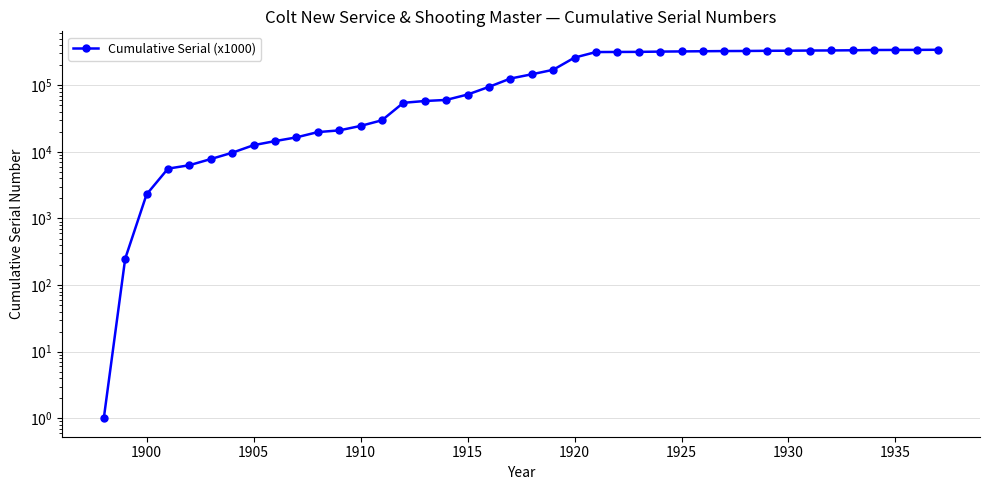

How many lines are shown in the chart?

1